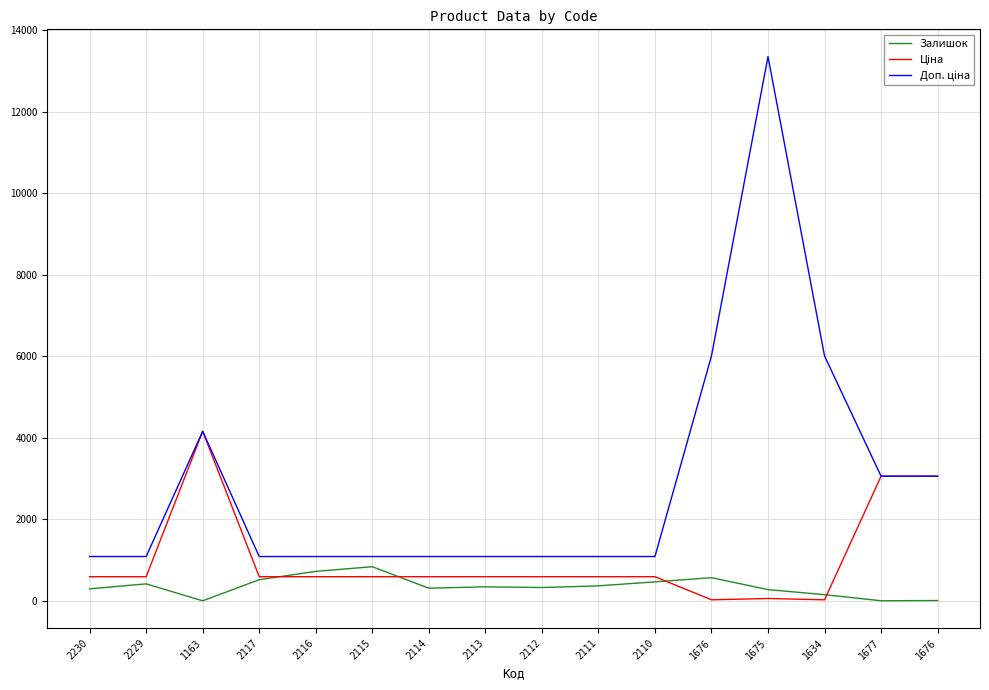

In Доп. ціна, how many points are higher than both neighbors (excluding endpoints)?

2